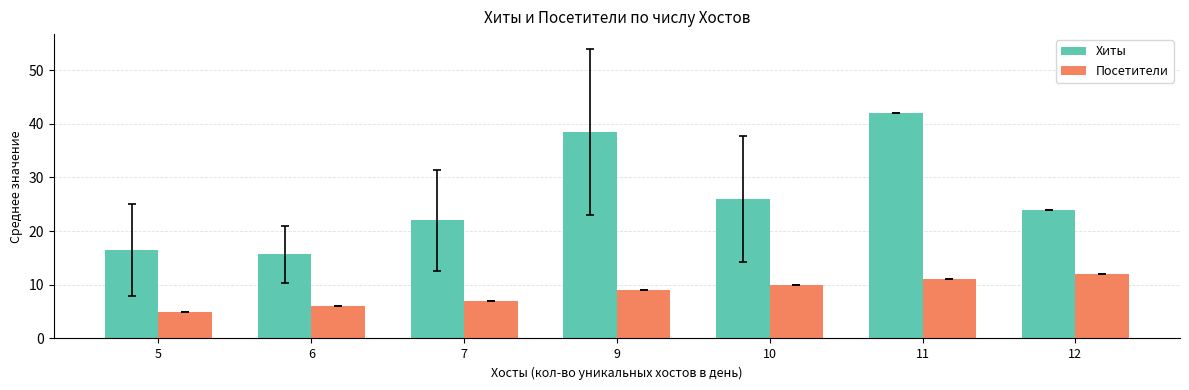

Is the value of Хиты at 6 greater than the value of Посетители at 7?

Yes